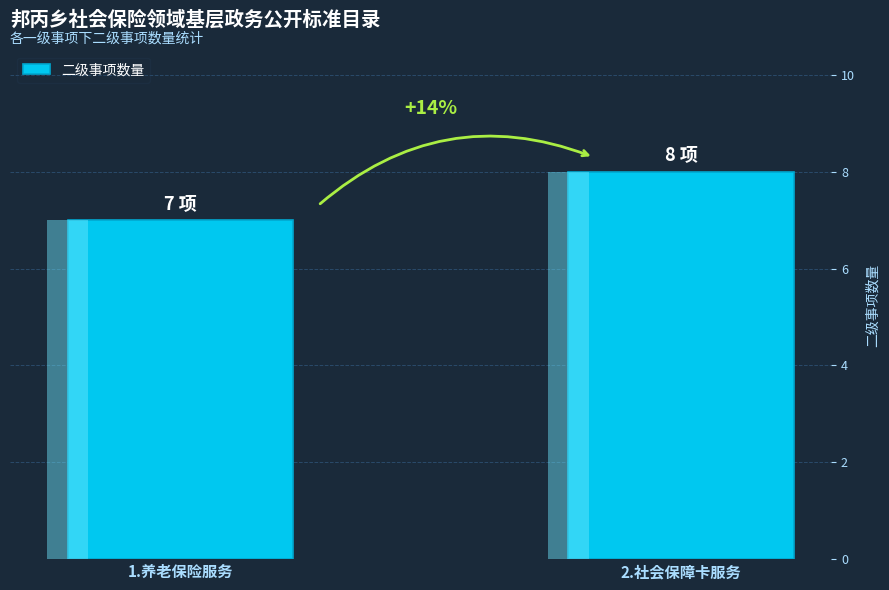

What is the change in value from 1.养老保险服务 to 2.社会保障卡服务?

+1